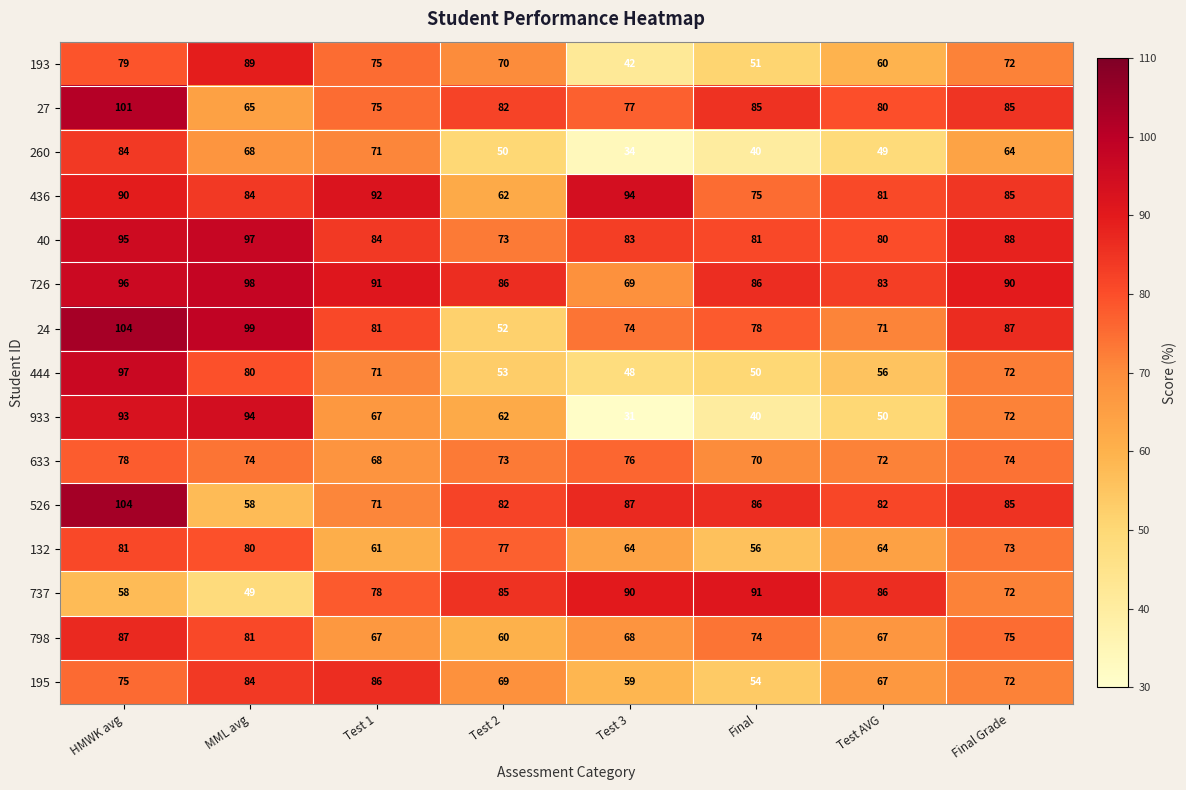

Between MML avg and Test 3, which series saw the biggest shift?

933